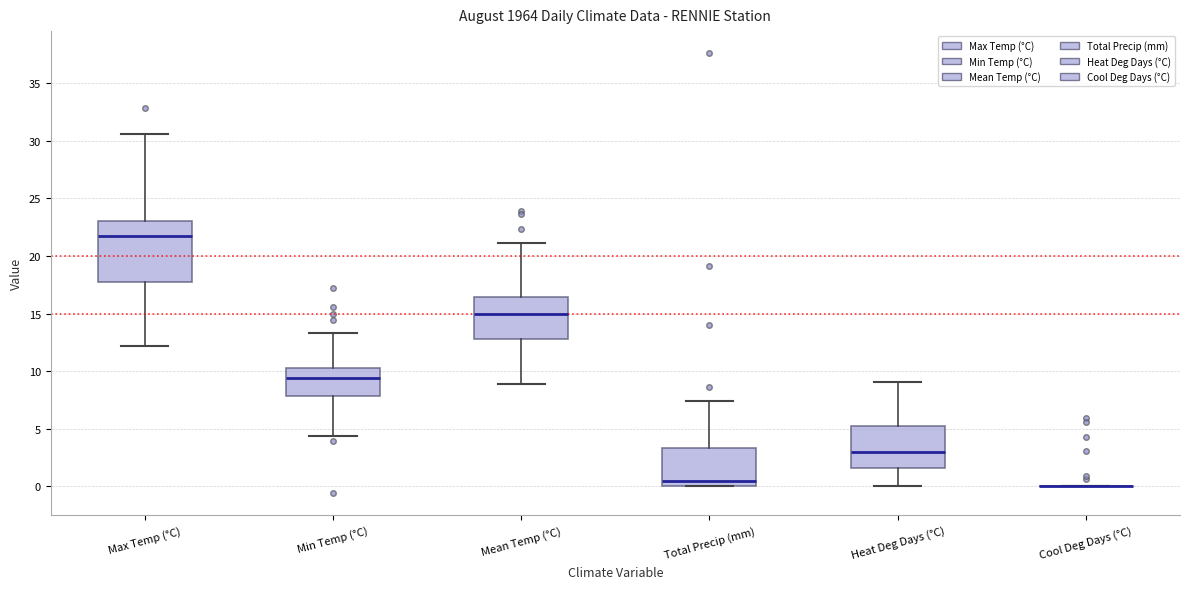

Reading left to right, transcribe this box plot: for each box, give where its median line is, the range the box spans, and where its two whiskers end, as read against the y-axis. The values are not printed on the chart, so give them approximately, as read against the axis.

Max Temp (°C): median 21.5, box 18.0 to 23.0, whiskers 12.0 to 30.5
Min Temp (°C): median 9.5, box 8.0 to 10.5, whiskers 4.5 to 13.5
Mean Temp (°C): median 15.0, box 13.0 to 16.5, whiskers 9.0 to 21.0
Total Precip (mm): median 0.5, box 0.0 to 3.5, whiskers 0.0 to 7.5
Heat Deg Days (°C): median 3.0, box 1.5 to 5.0, whiskers 0.0 to 9.0
Cool Deg Days (°C): box collapsed to a line at 0.0, whiskers 0.0 to 0.0